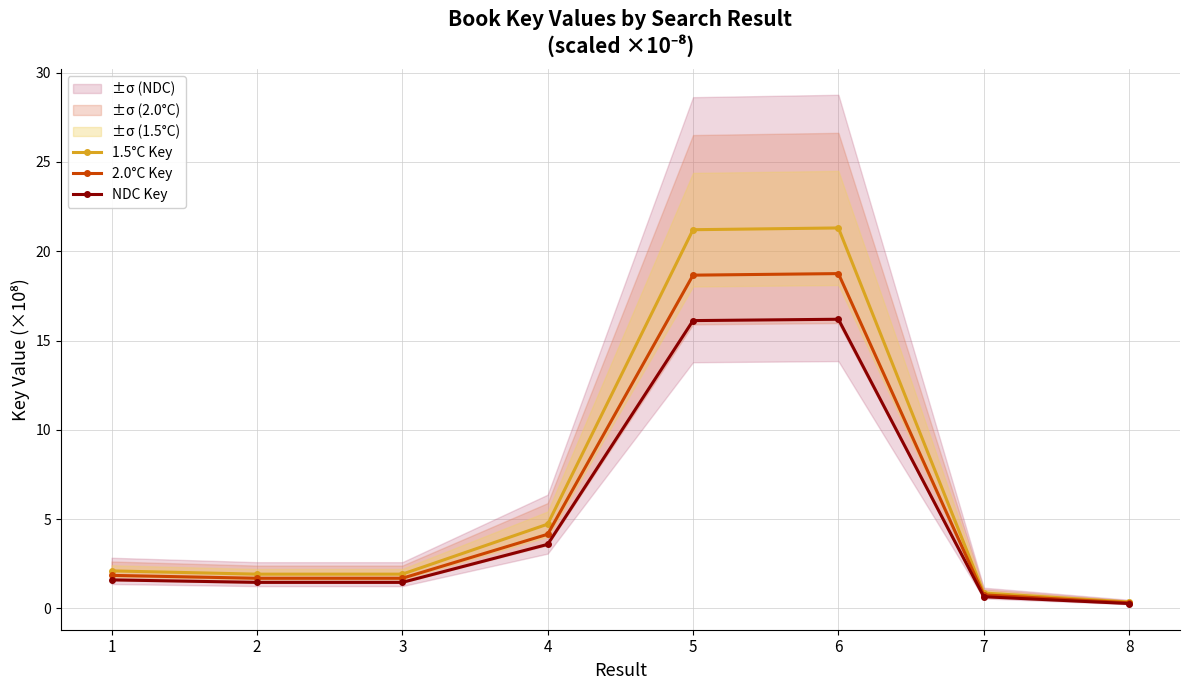

How many series are shown in this chart?

3